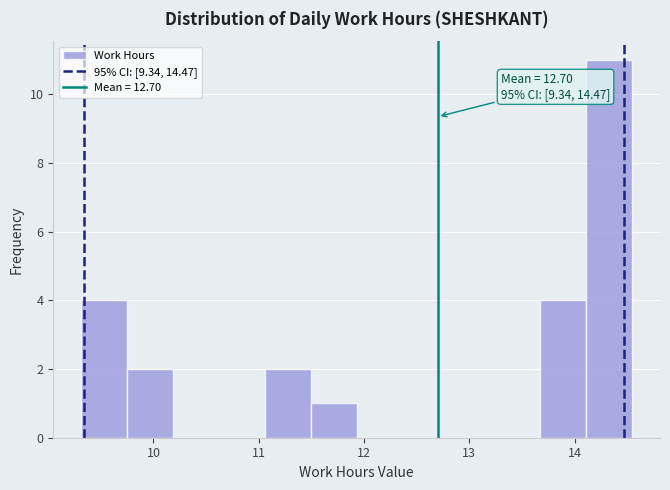

Which range on the x-axis has the tallest bar?

14.1 to 14.6